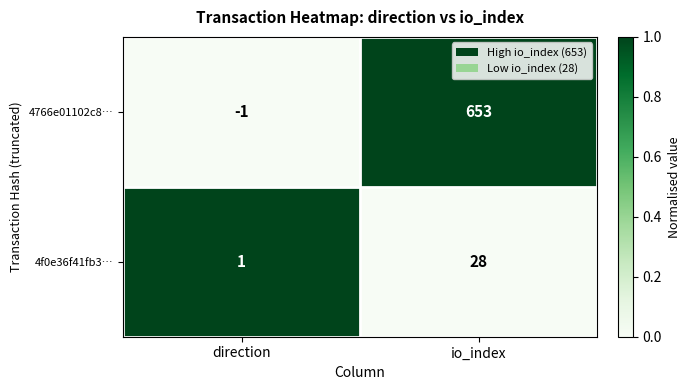

At which category is the sum across all series the highest?

io_index